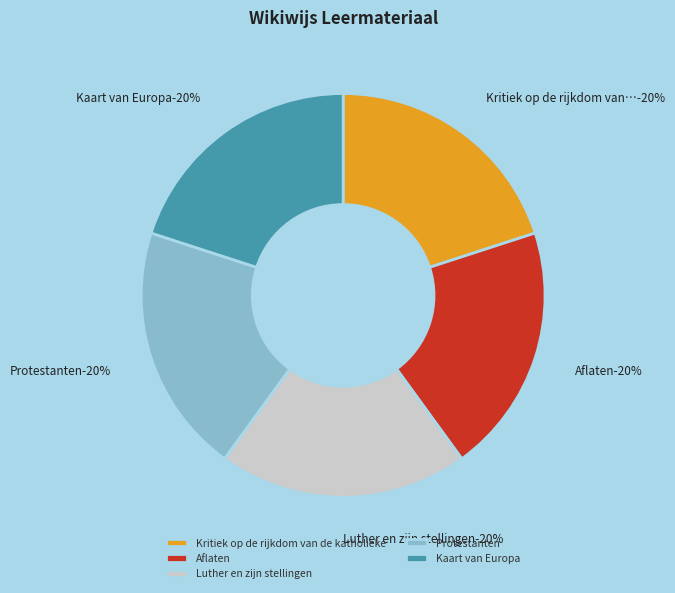

The Kaart van Europa slice represents 34% of the pie. True or false?

False